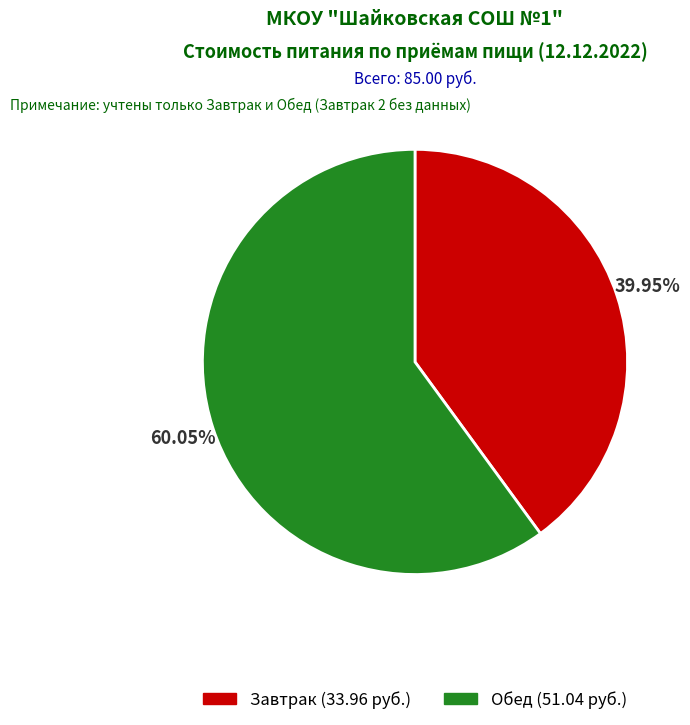

To the nearest percent, what is the average slice percentage?

50%